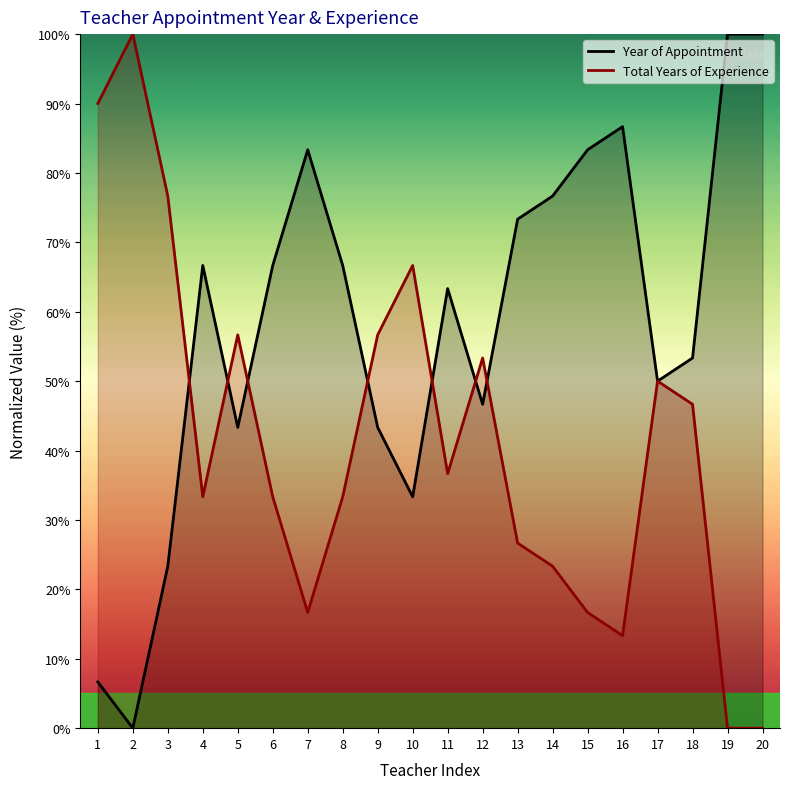

How many values in the Year of Appointment series exceed 66?

10